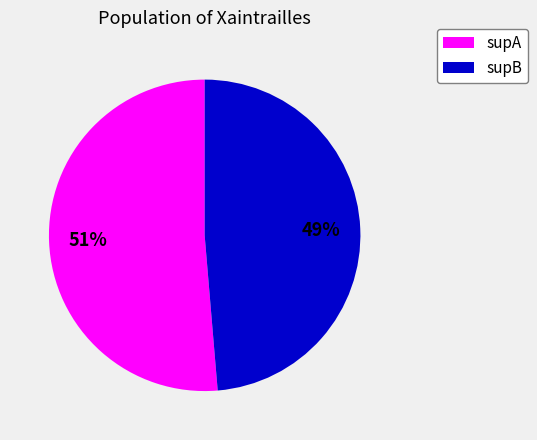

To the nearest percent, what is the average slice percentage?

50%